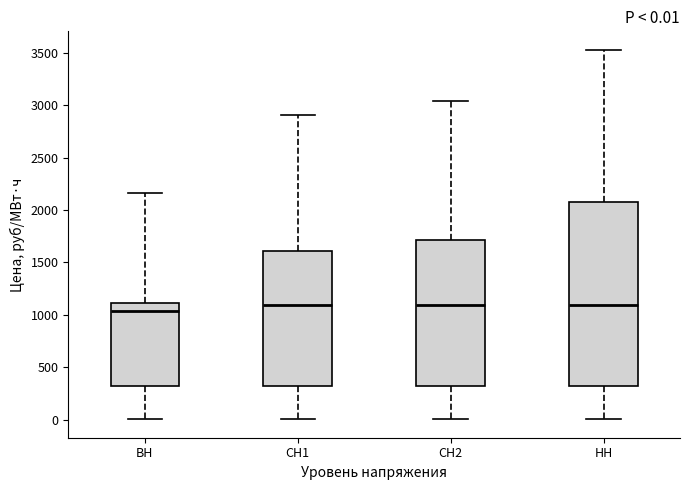

Which box is the tallest, from its lower edge to its upper edge?

НН